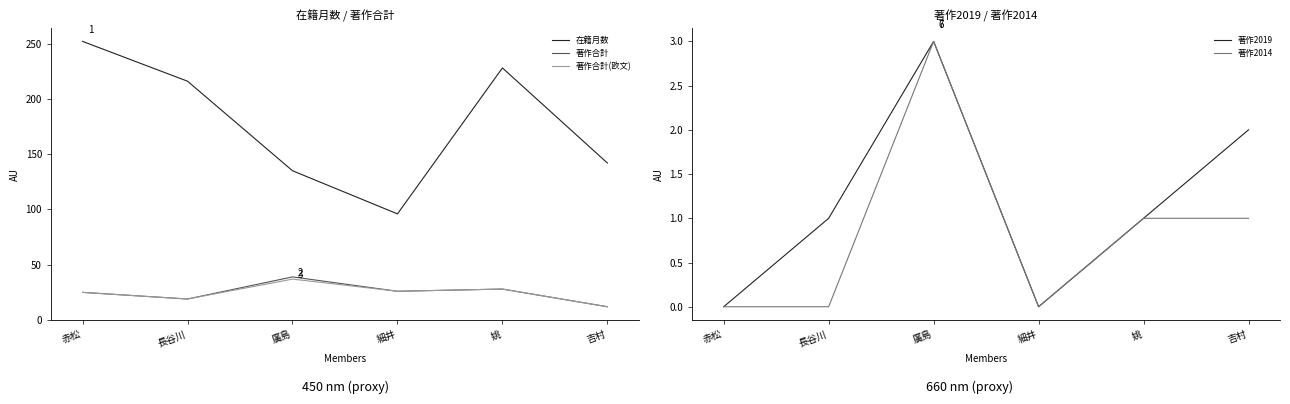

True or false: 在籍月数 and 著作2019 cross at least once.

False